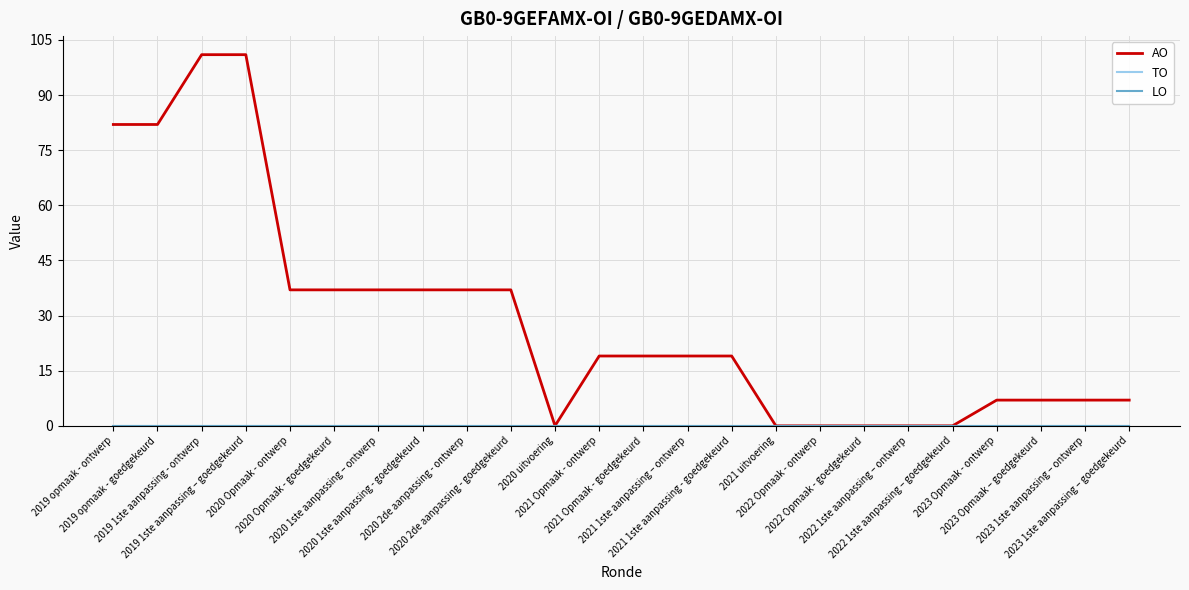

Does the chart display data point markers on the line(s)?

No